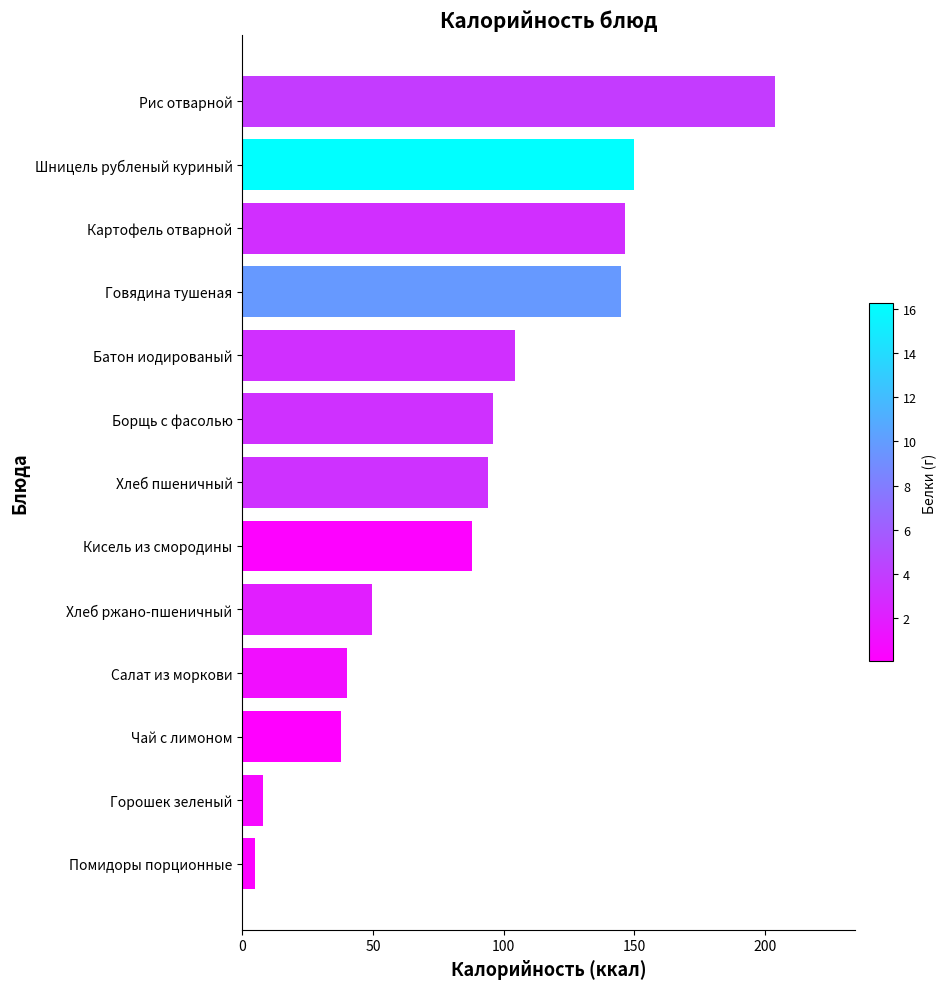

Are the bars grouped side by side (vs. stacked)?

No